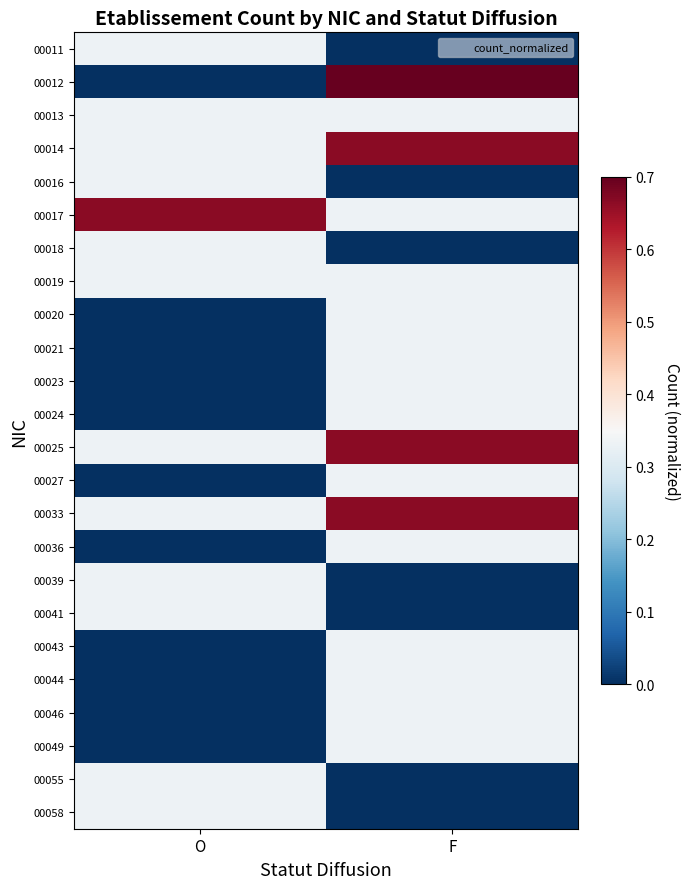

At which category is the sum across all series the highest?

F